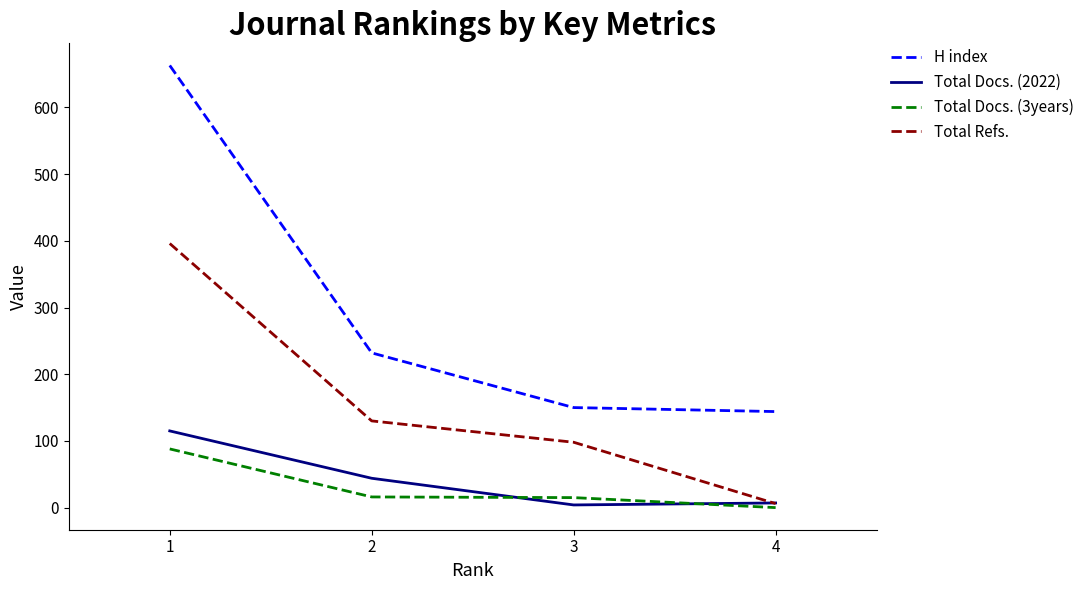

What is the sum of the Total Docs. (2022) values at 3 and 4?

11